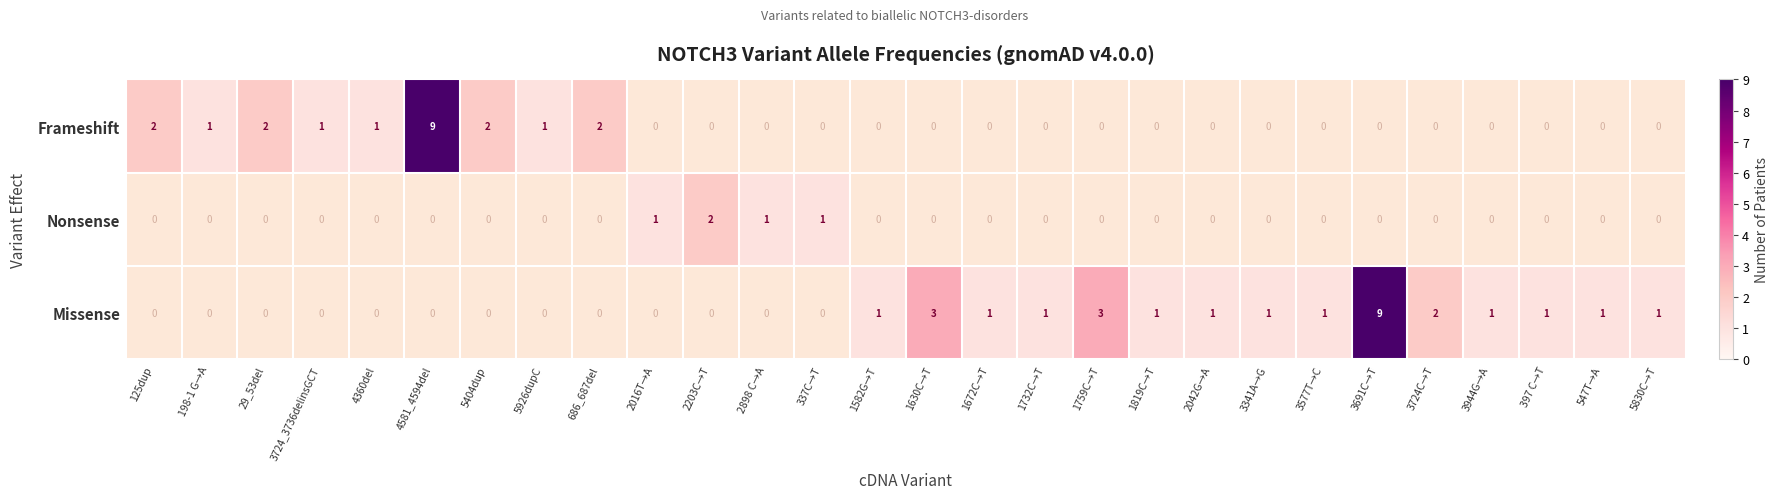

Which has a higher value, 2898 C→A or 125dup?

125dup